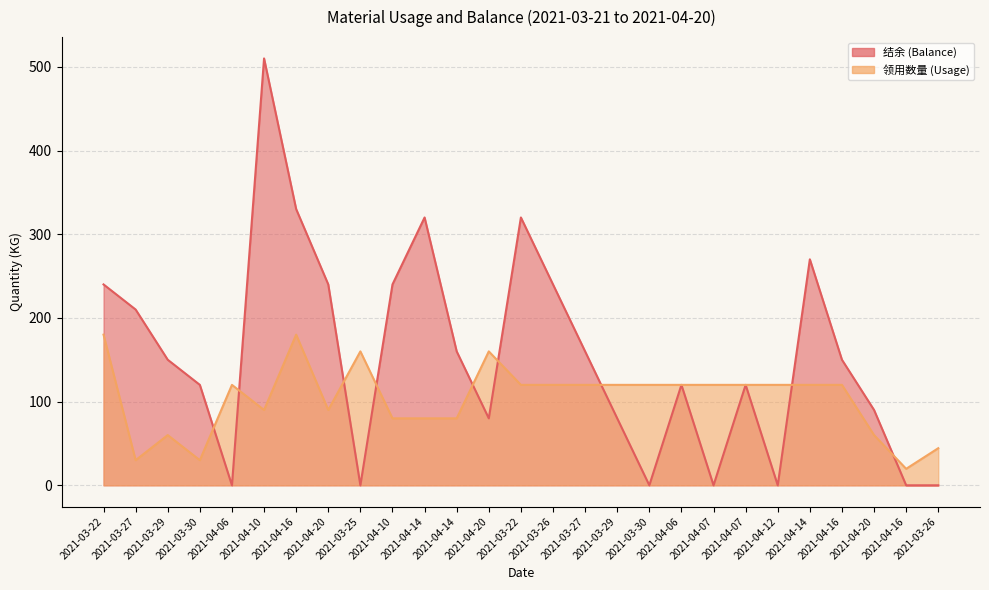

What is the total value across all series at 2021-03-26?

360.0